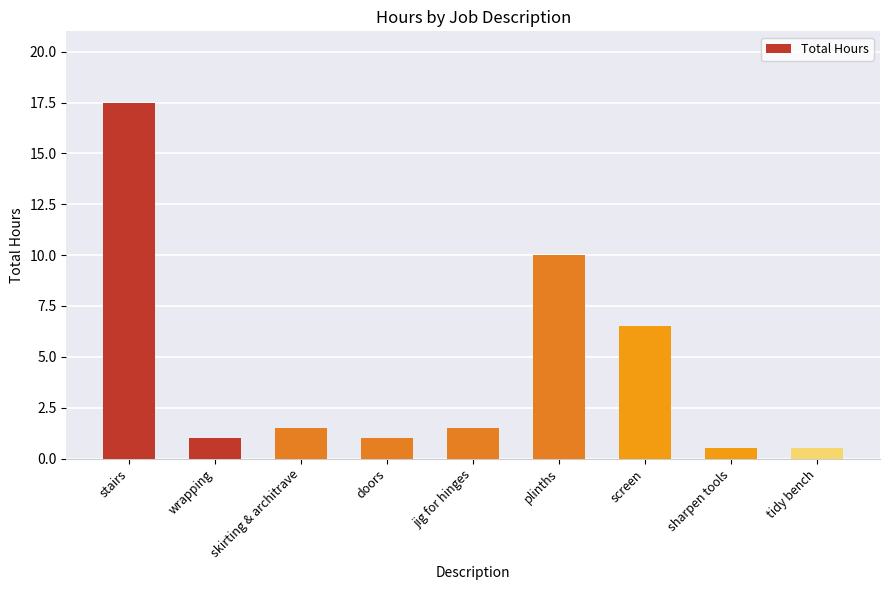

What position from the left is wrapping?

2